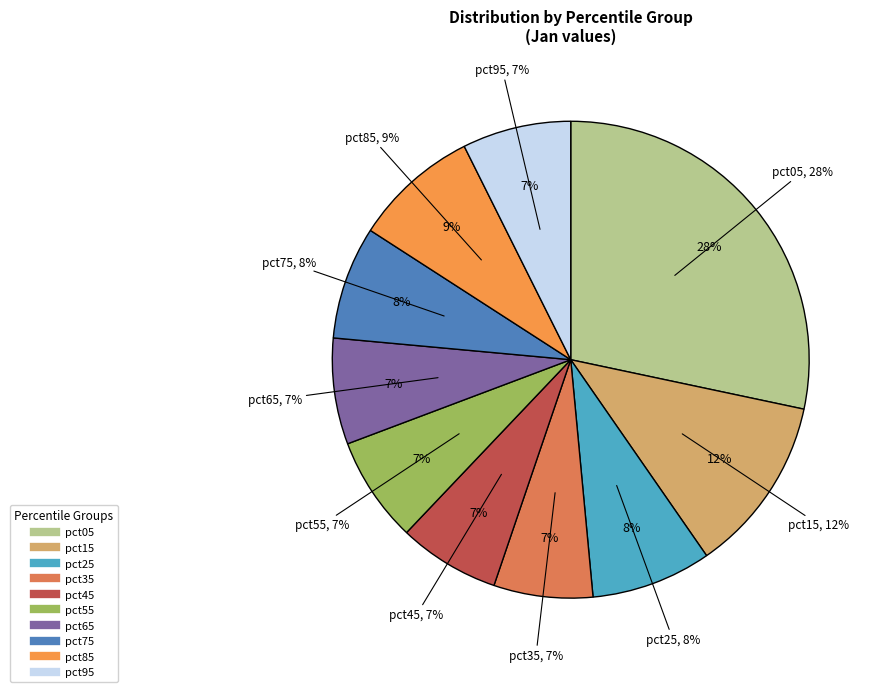

Which has a higher value, pct75 or pct25?

pct25